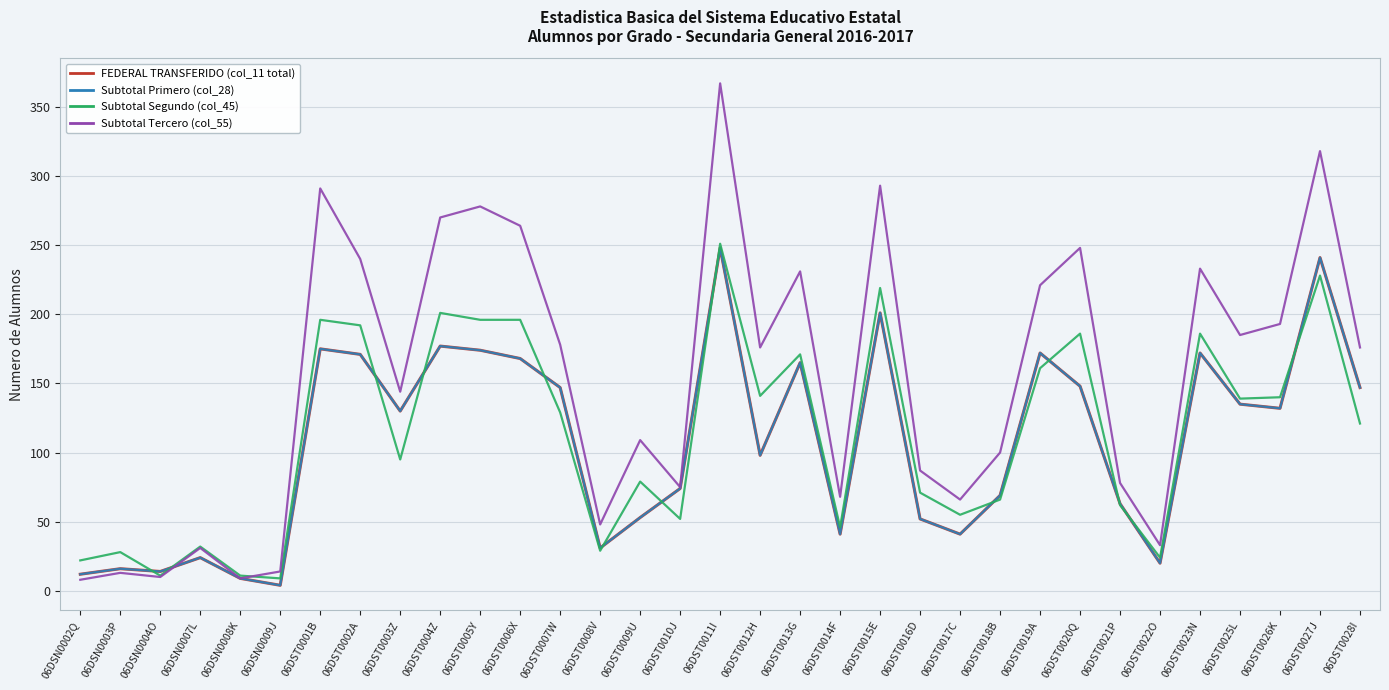

Which series changed the most between 06DST0020Q and 06DST0021P?

Subtotal Tercero (col_55)